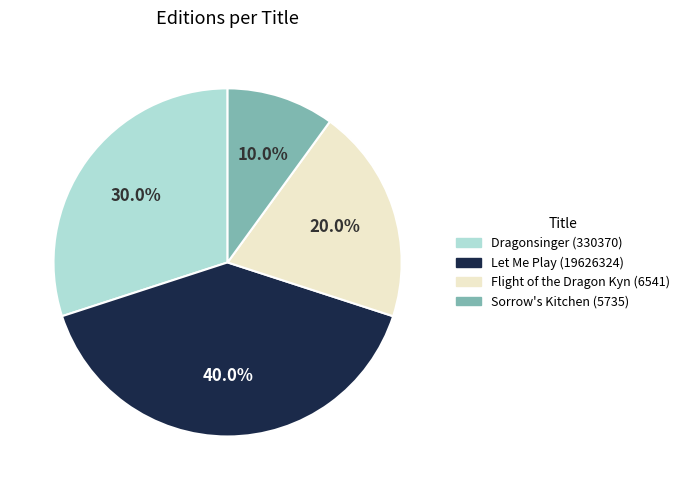

To the nearest percent, what percentage of the pie is Let Me Play (19626324)?

40%